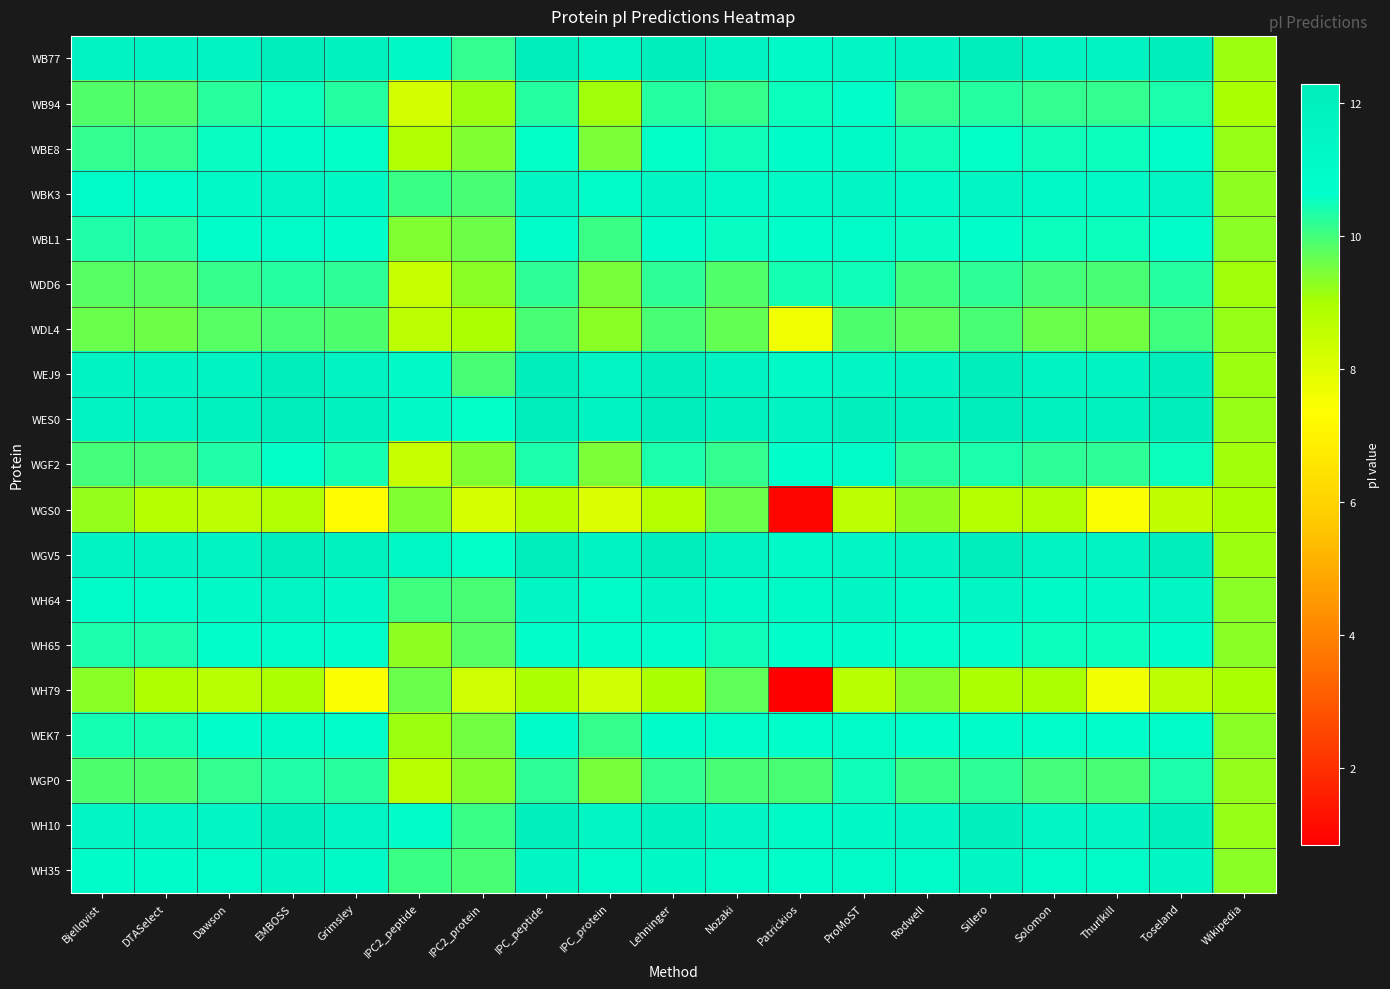

Between IPC2_peptide and Thurlkill, which is larger?

Thurlkill